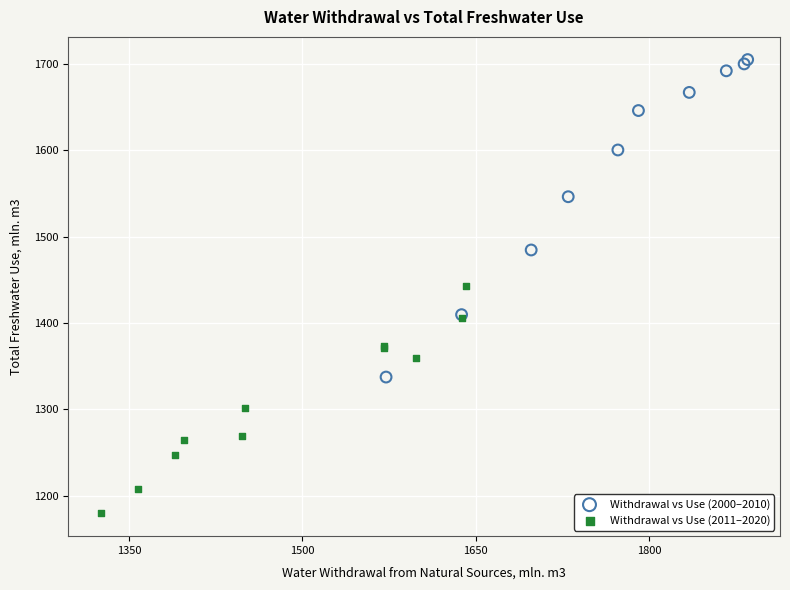

Which series contains the lowest Y value?

Withdrawal vs Use (2011–2020)